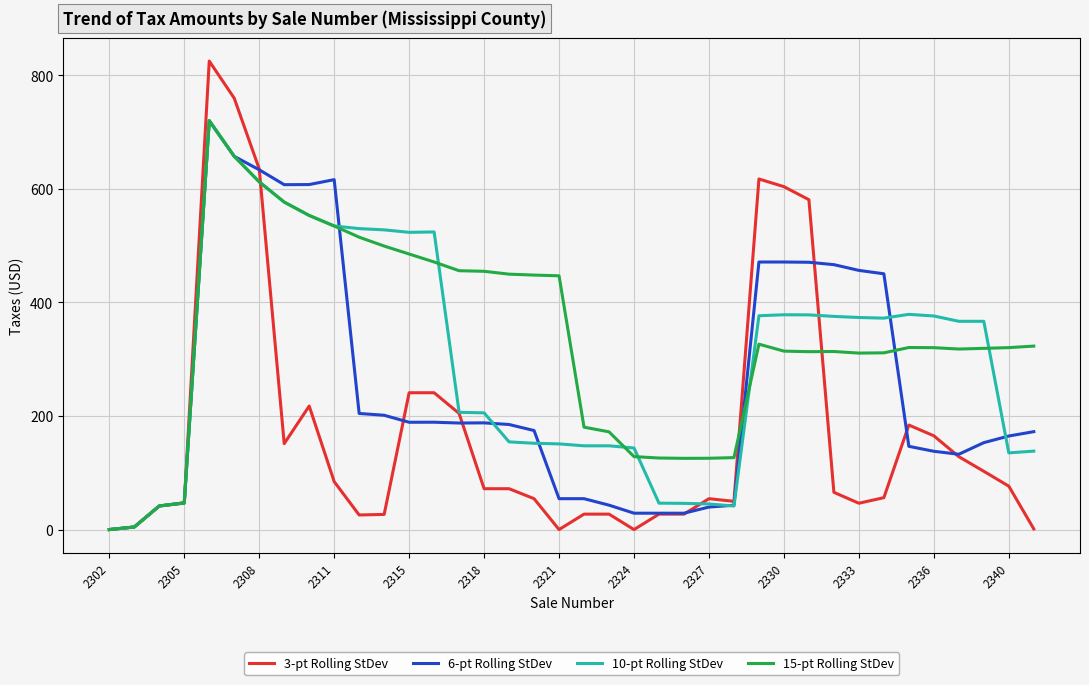

How many positive values does the 10-pt Rolling StDev series have?

37